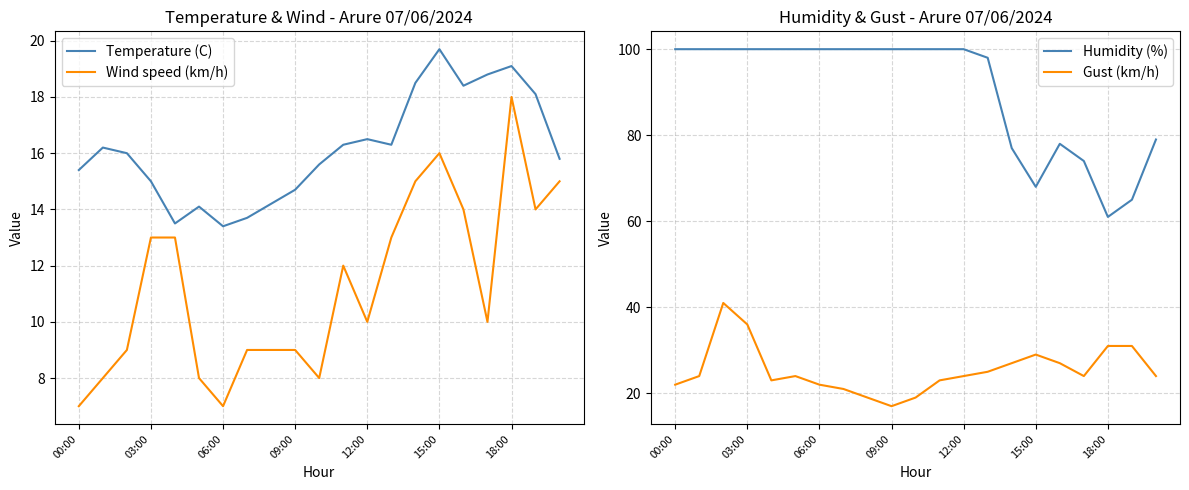

Which category has the lowest value in the Gust (km/h) series?

09:00